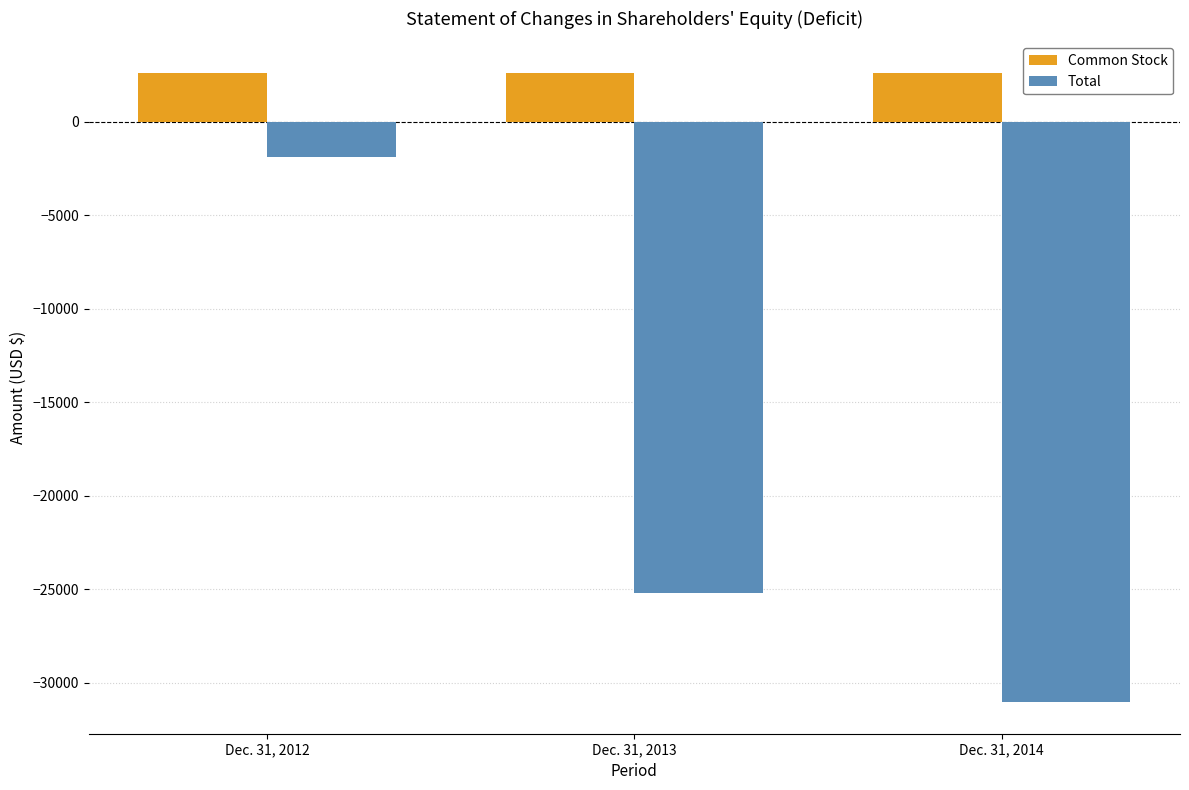

Is it true that Total equals -25187 at Dec. 31, 2013?

True